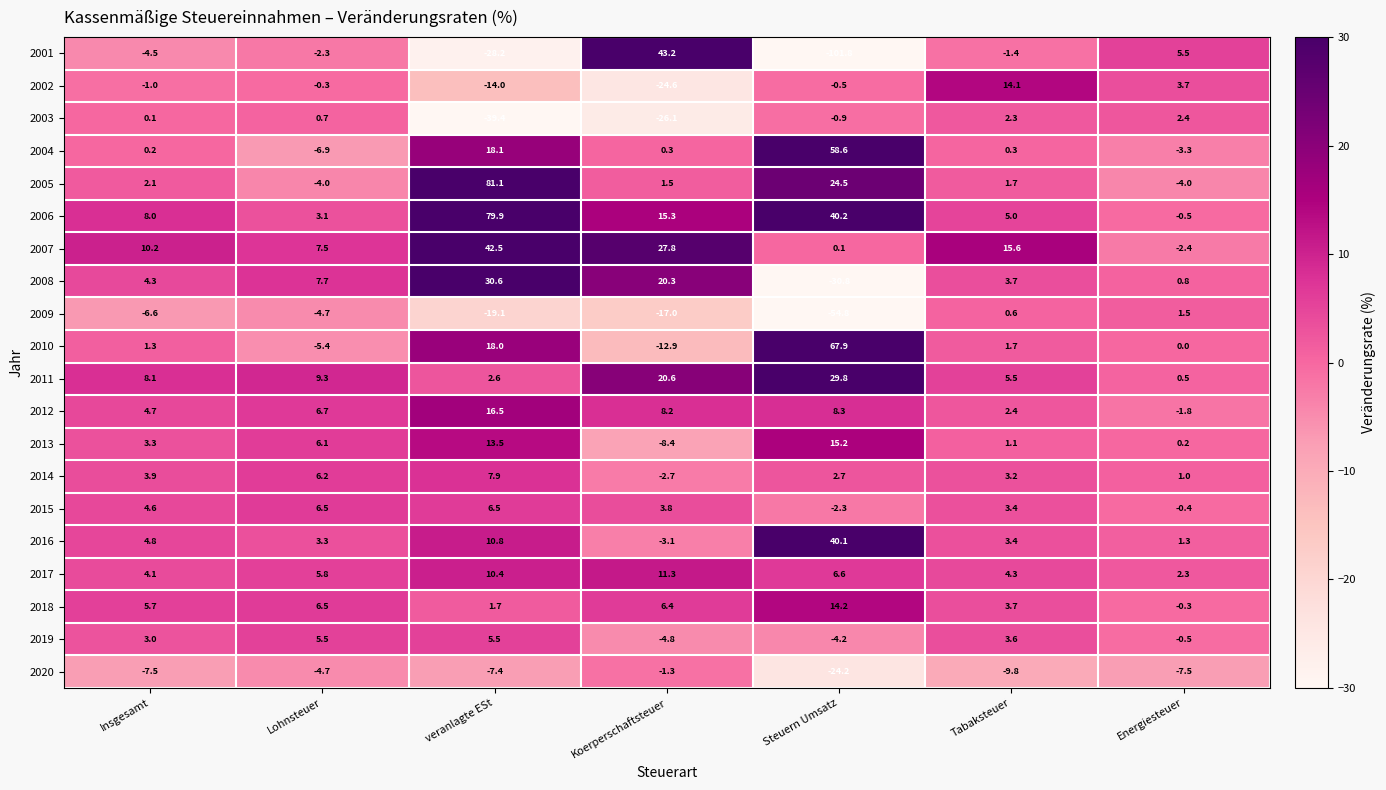

The 2018 series shows 1.7 at veranlagte ESt. True or false?

True